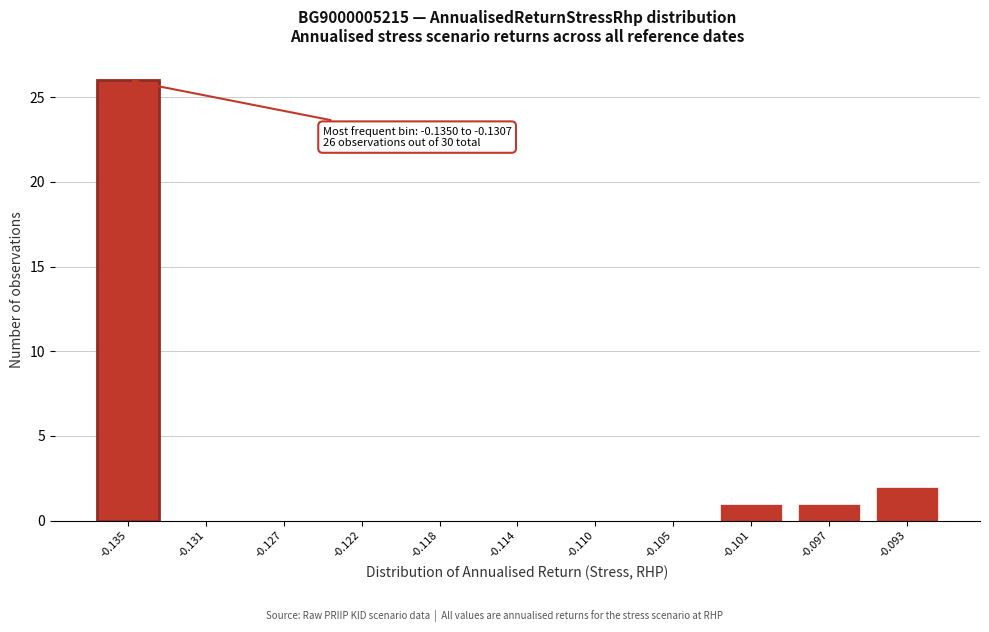

Reading left to right, what are all the values shown in this chart?

-0.135=26	-0.131=0	-0.127=0	-0.122=0	-0.118=0	-0.114=0	-0.110=0	-0.105=0	-0.101=1	-0.097=1	-0.093=2